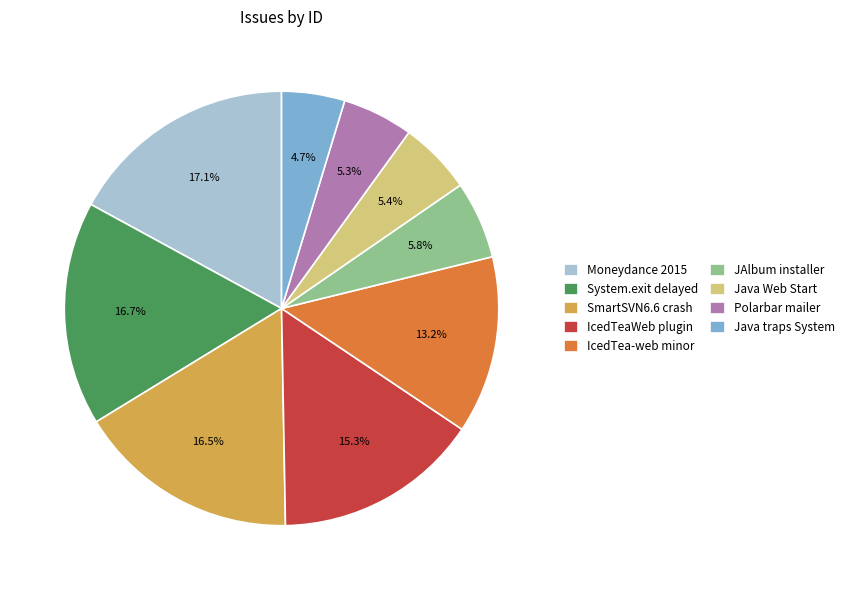

Is the sum of SmartSVN6.6 crash and JAlbum installer greater than half?

No